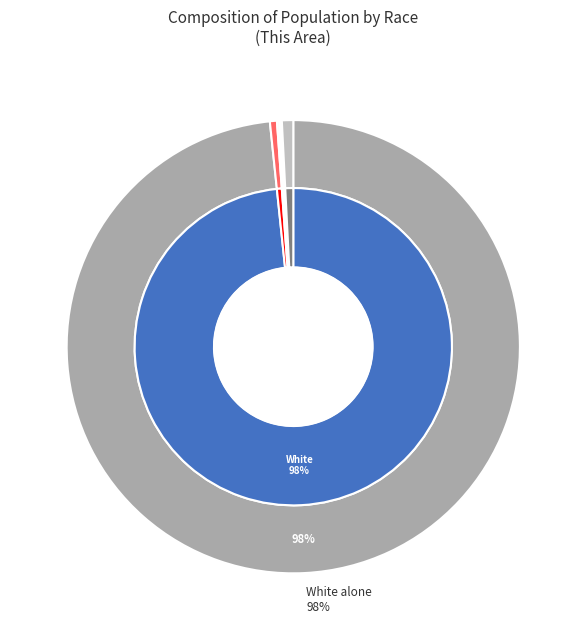

How many segments does this pie chart have?

7